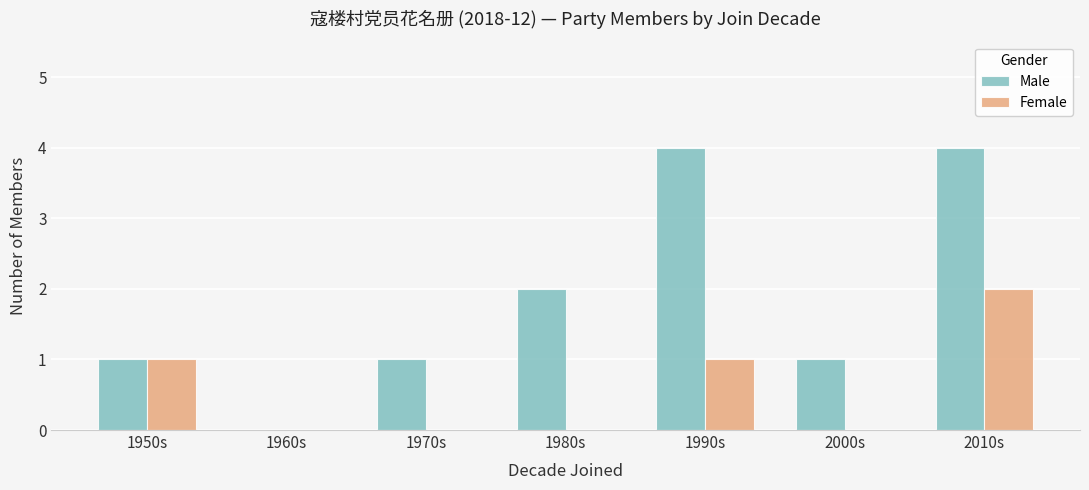

How many Female values are between 0 and 1?

6